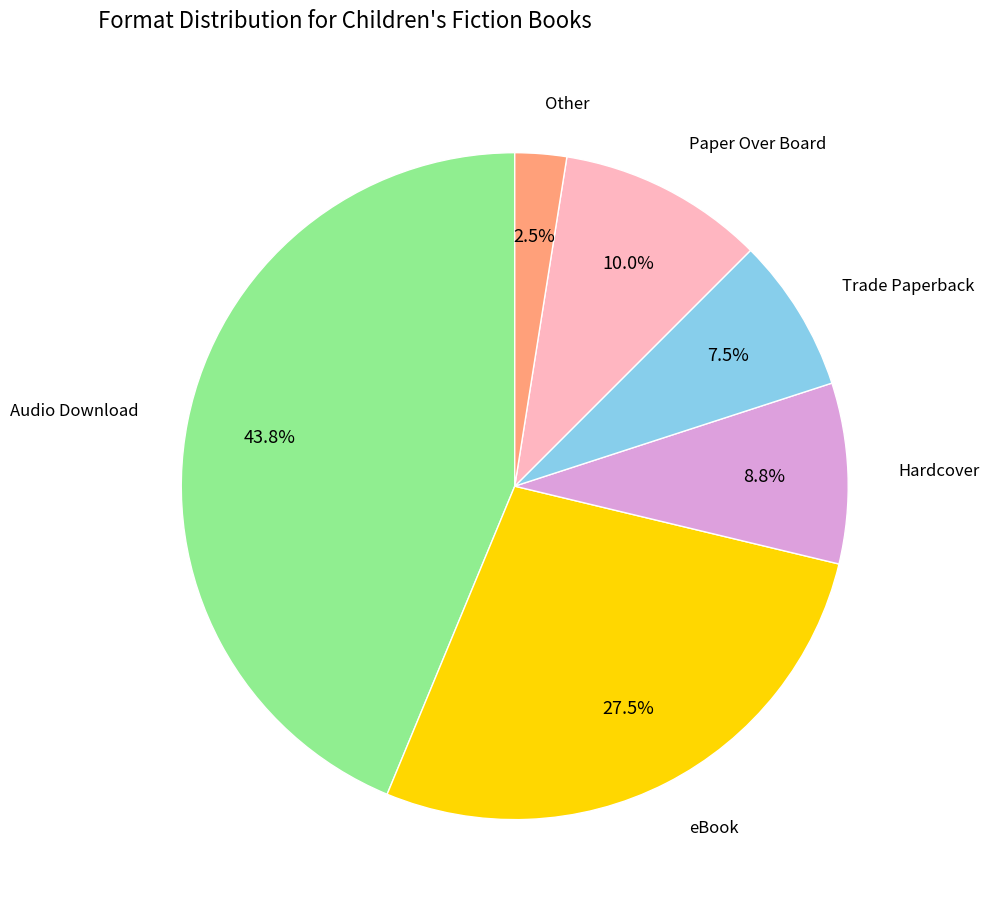

Is there any slice that represents more than half of the pie?

No